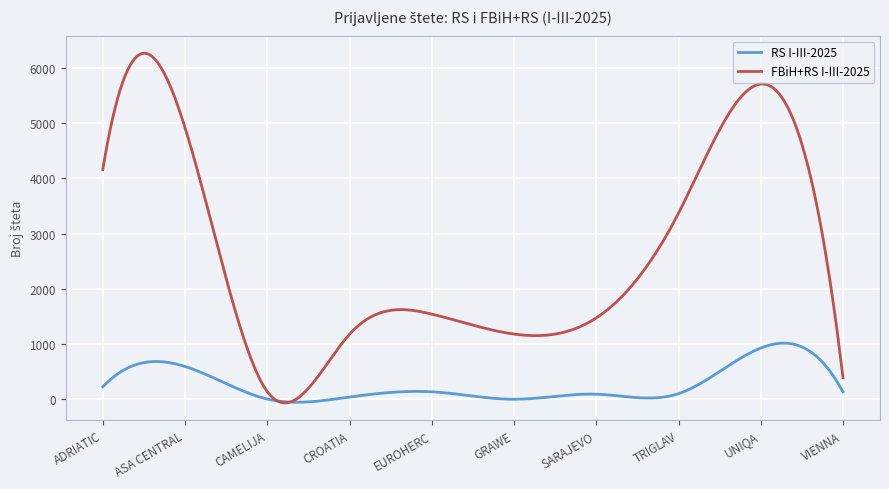

What are all the series names shown in the legend?

RS I-III-2025, FBiH+RS I-III-2025